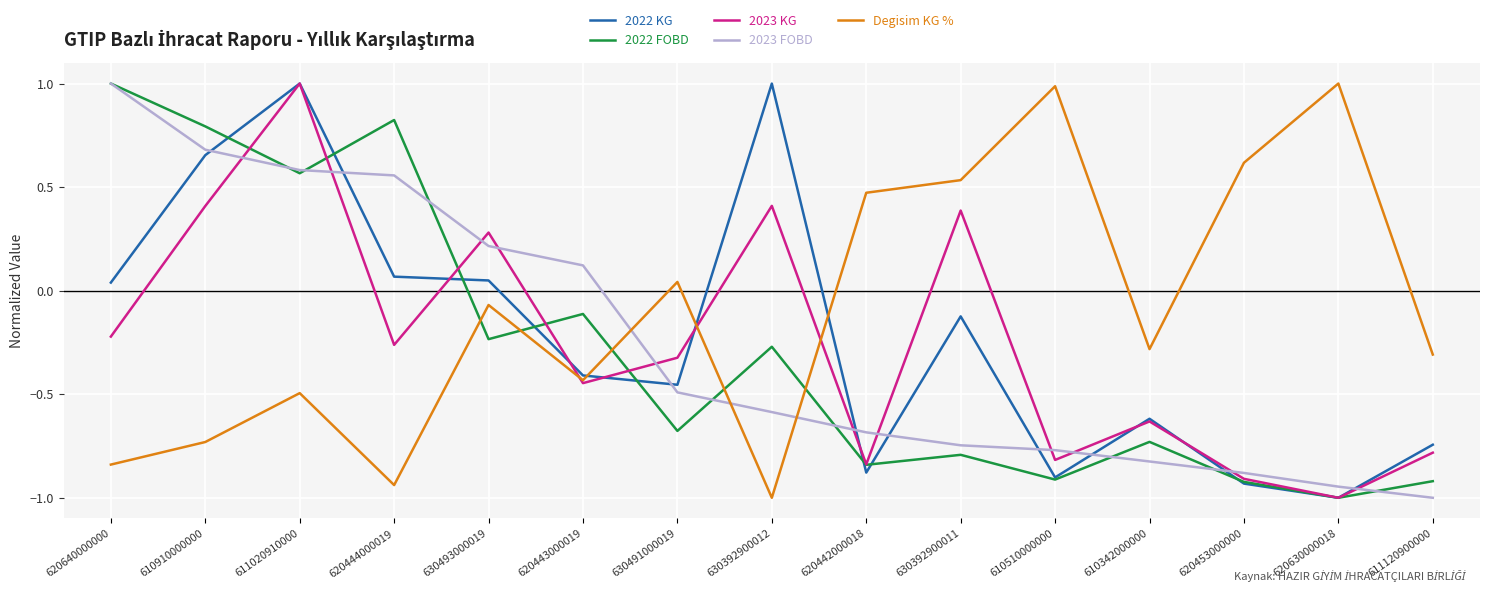

What is the difference between the second highest and second lowest values in the 2023 FOBD series?

1.6